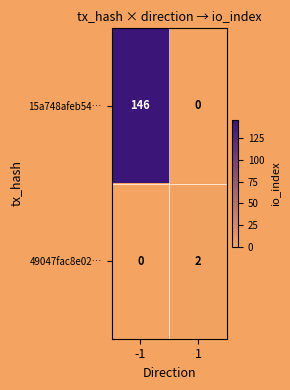

What is the sum of the 15a748afeb54… values at -1 and 1?

146